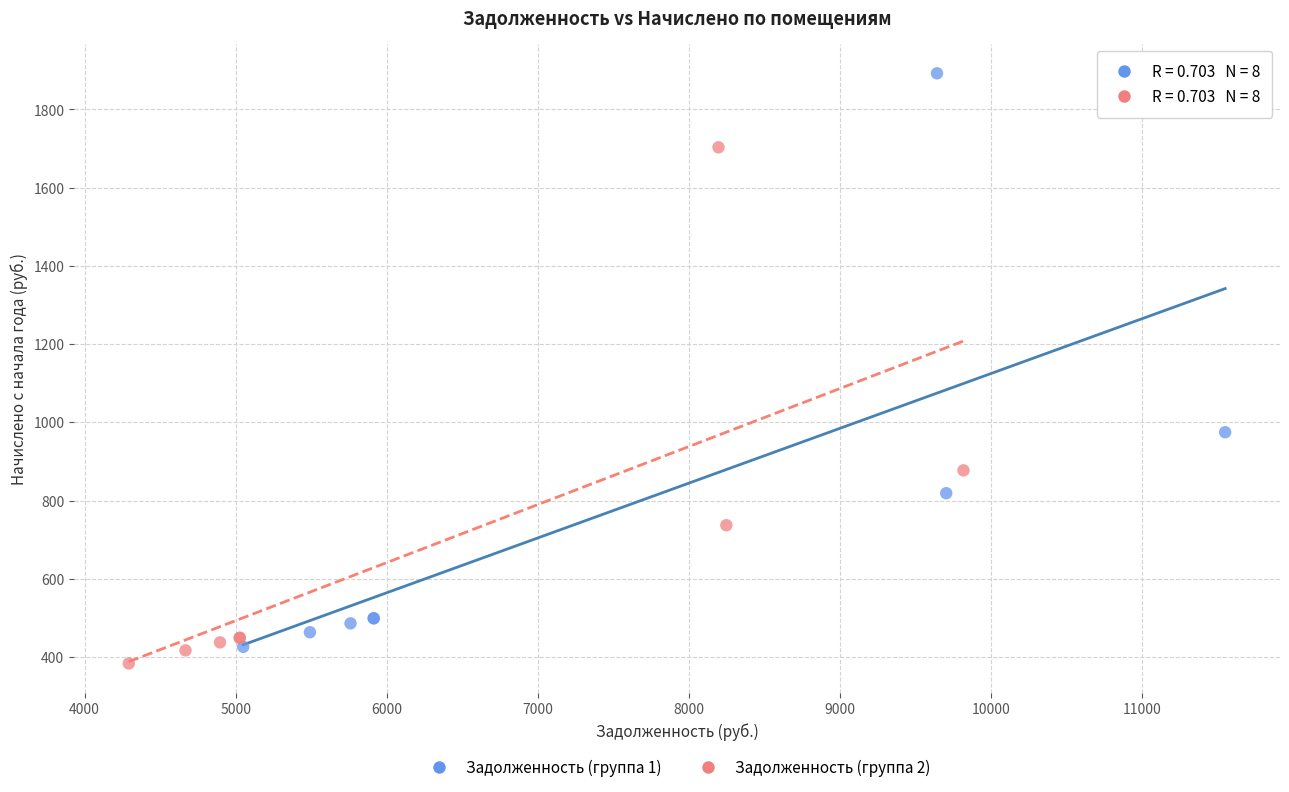

Which series has the widest spread of Y values?

Задолженность (группа 1)